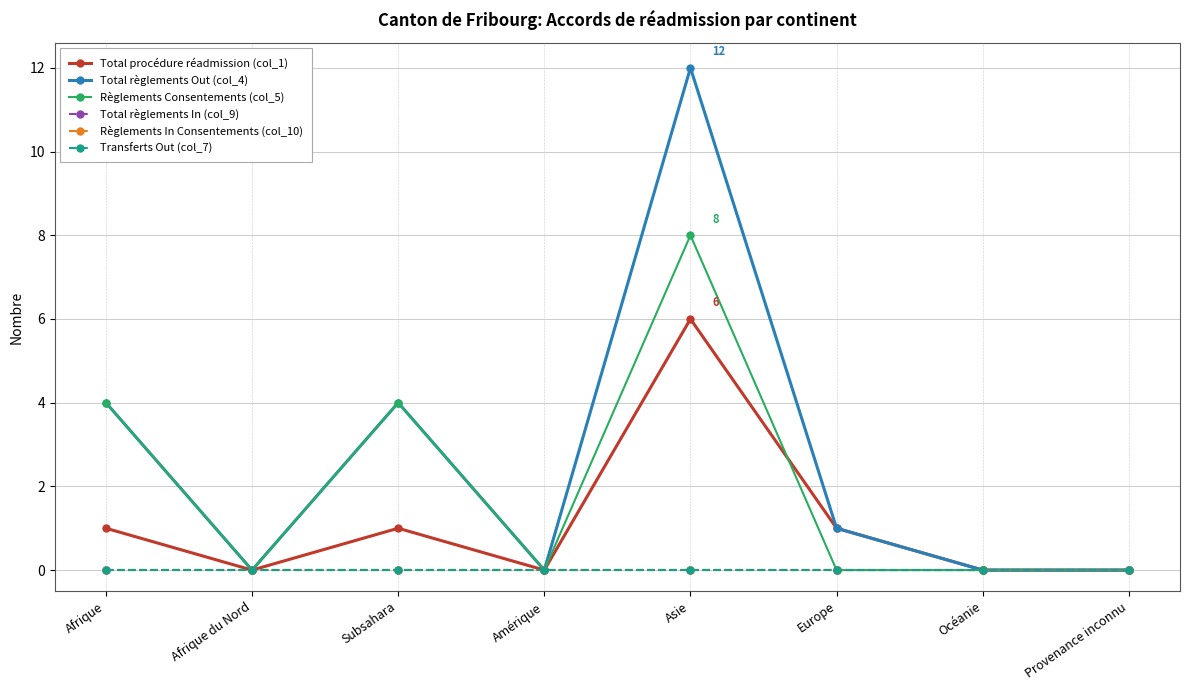

Is it true that Règlements Consentements (col_5) equals 0 at Europe?

True